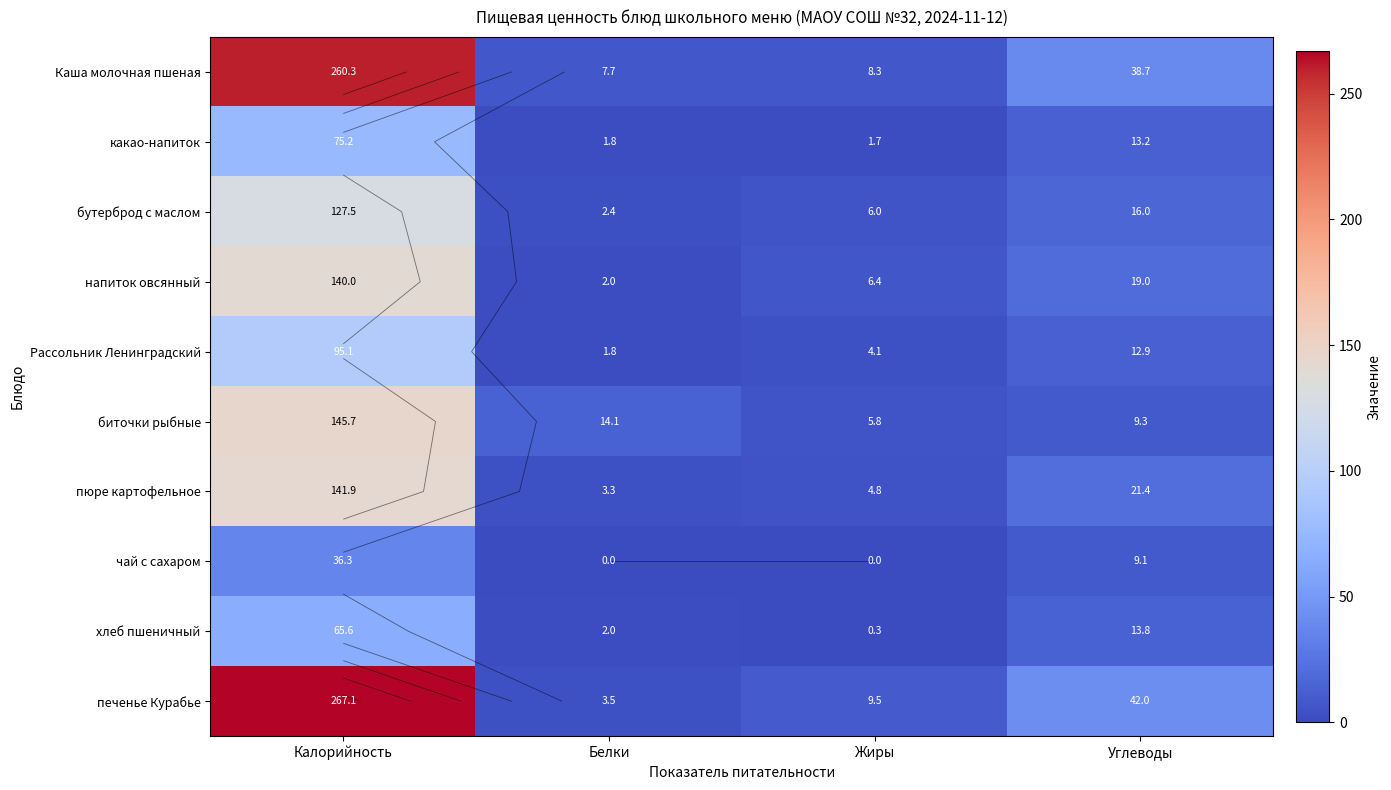

What is the total value across all series at Белки?

38.6